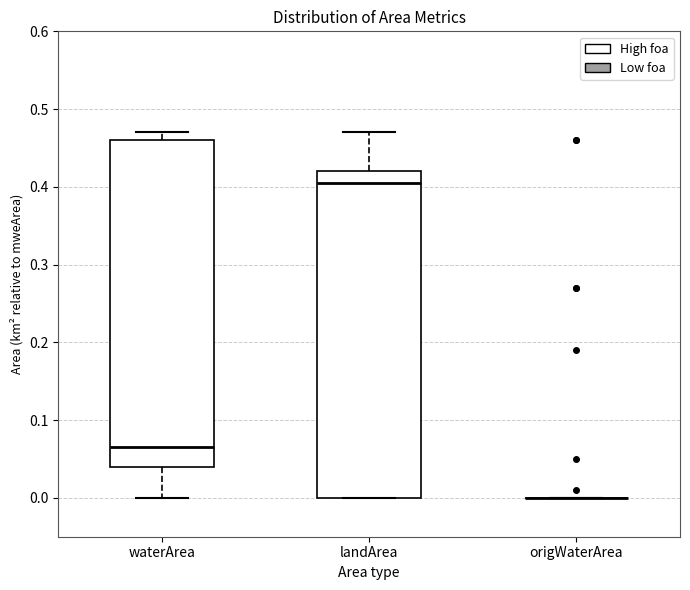

Where is the upper edge of the box for waterArea on the y-axis? The values are not printed on the chart, so give them approximately, as read against the axis.

0.46